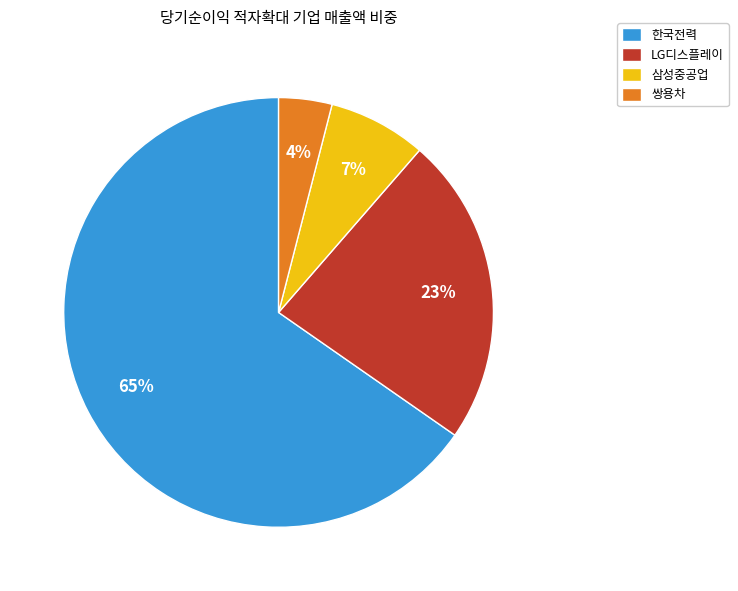

Approximately how many times larger is the value at 삼성중공업 compared to LG디스플레이?

0.3